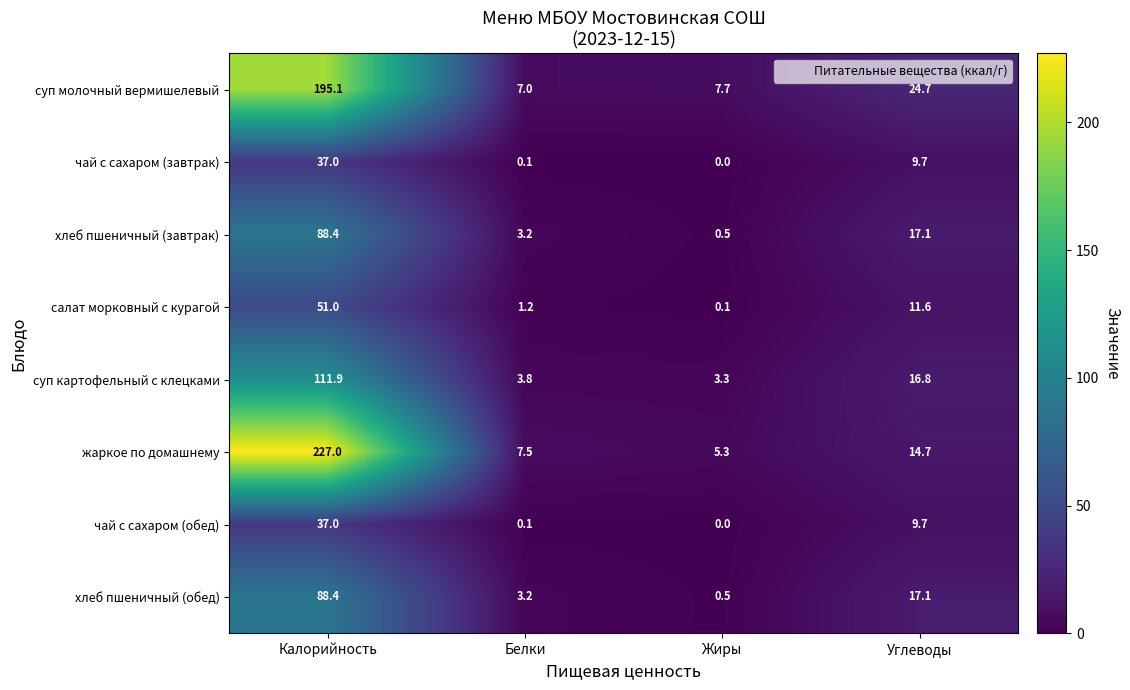

Which label corresponds to the largest value in the chart?

Калорийность